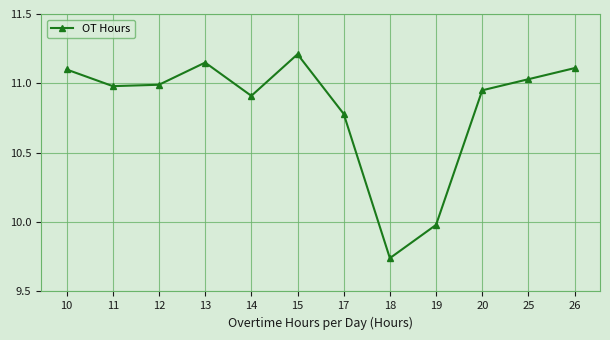

What is the difference between the maximum and minimum values?

1.5